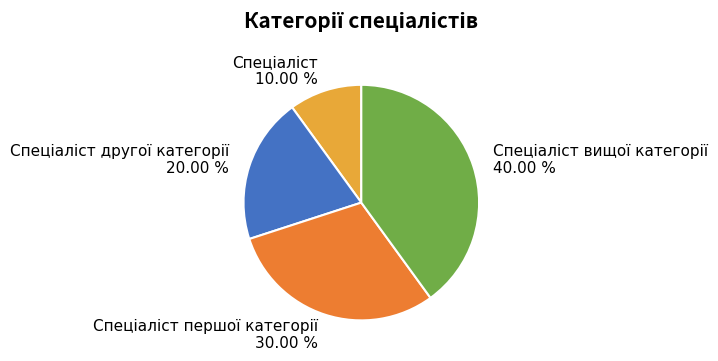

Does any single category account for the majority?

No